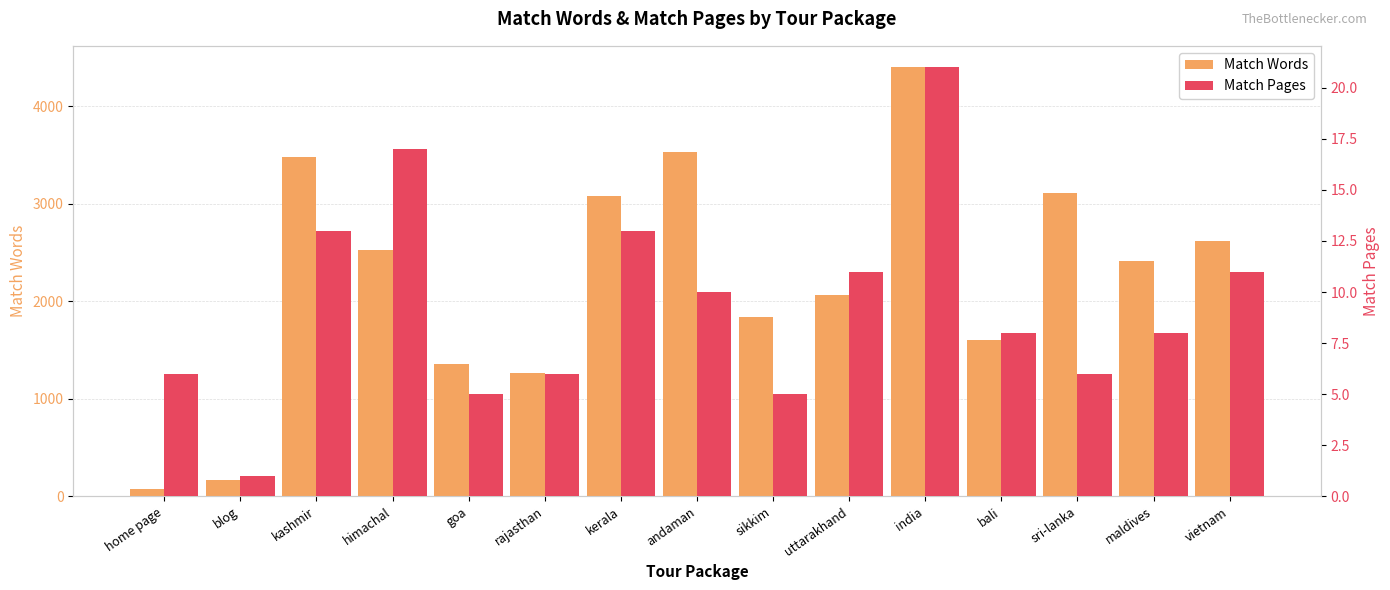

At which label is Match Pages closest to 11?

uttarakhand